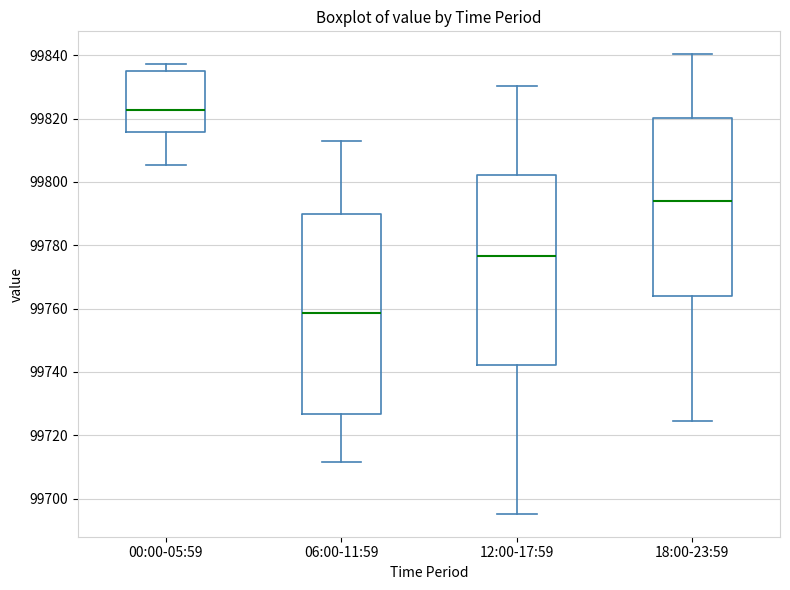

Reading left to right, transcribe this box plot: for each box, give where its median line is, the range the box spans, and where its two whiskers end, as read against the y-axis. The values are not printed on the chart, so give them approximately, as read against the axis.

00:00-05:59: median 99822, box 99816 to 99834, whiskers 99806 to 99838
06:00-11:59: median 99758, box 99726 to 99790, whiskers 99712 to 99812
12:00-17:59: median 99776, box 99742 to 99802, whiskers 99696 to 99830
18:00-23:59: median 99794, box 99764 to 99820, whiskers 99724 to 99840